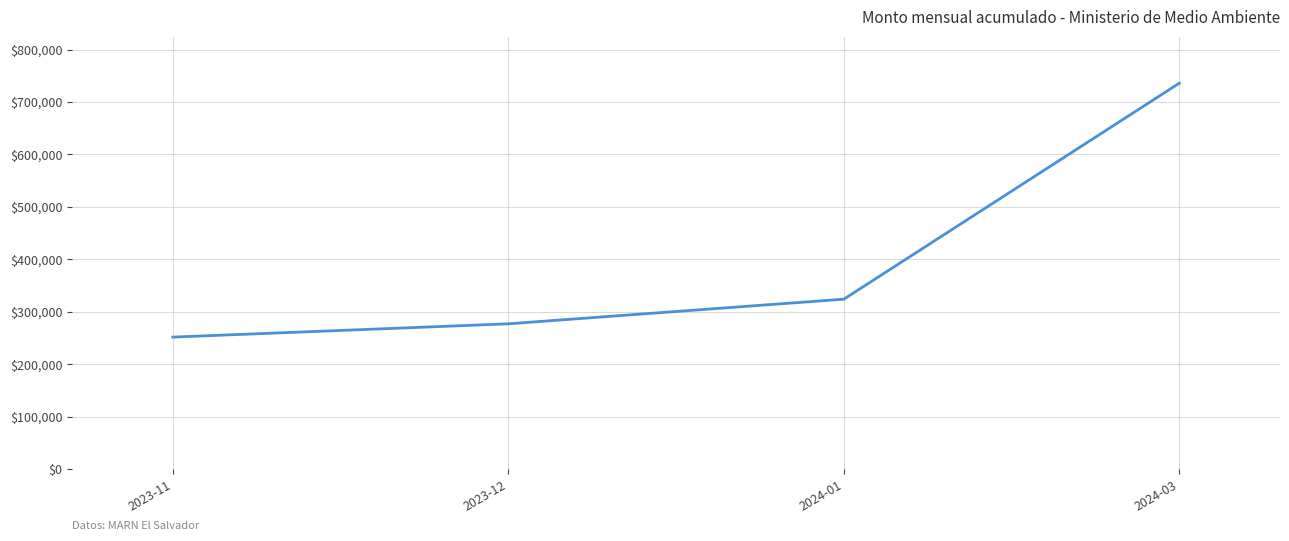

True or false: the data shows 324026.8 at 2024-01.

True